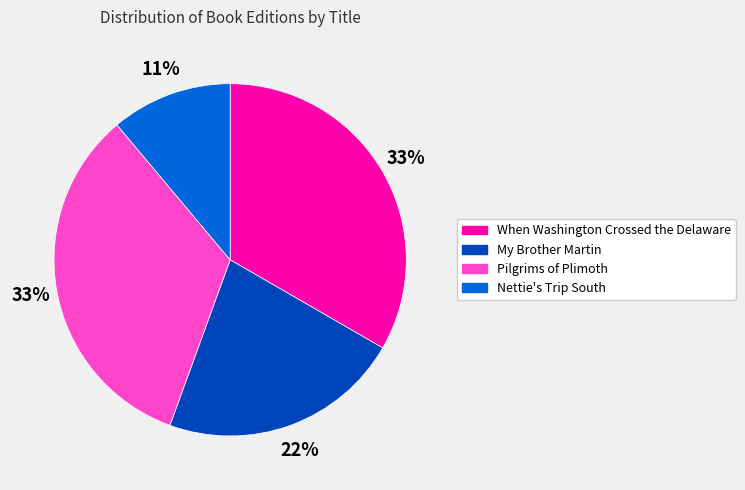

What is the ratio of the value at Pilgrims of Plimoth to the value at Nettie's Trip South?

3.0